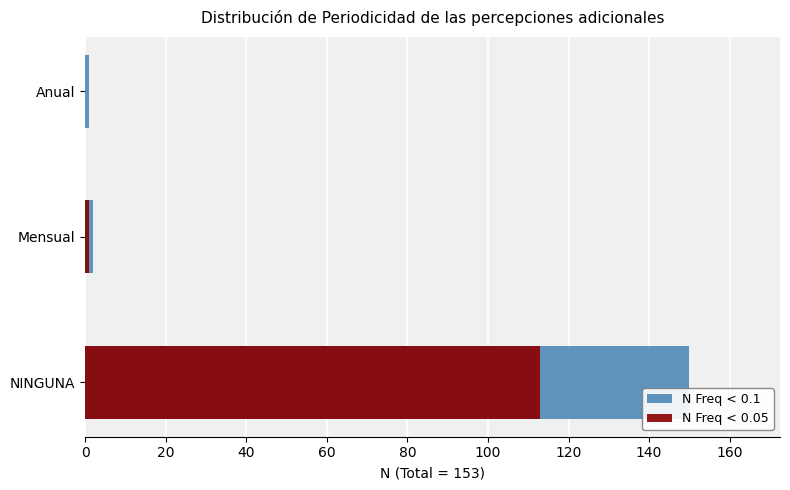

The N Freq < 0.1 series shows 150 at NINGUNA. True or false?

True